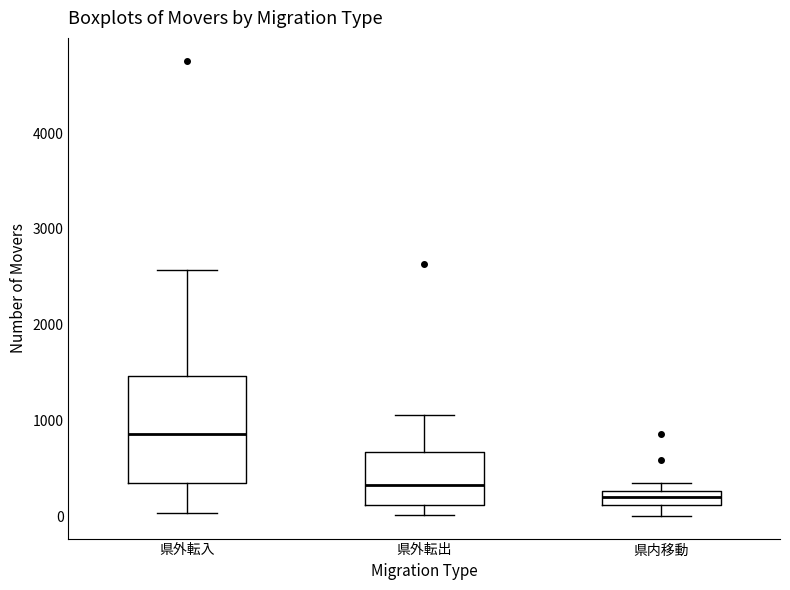

Which box has the lowest median line?

県内移動